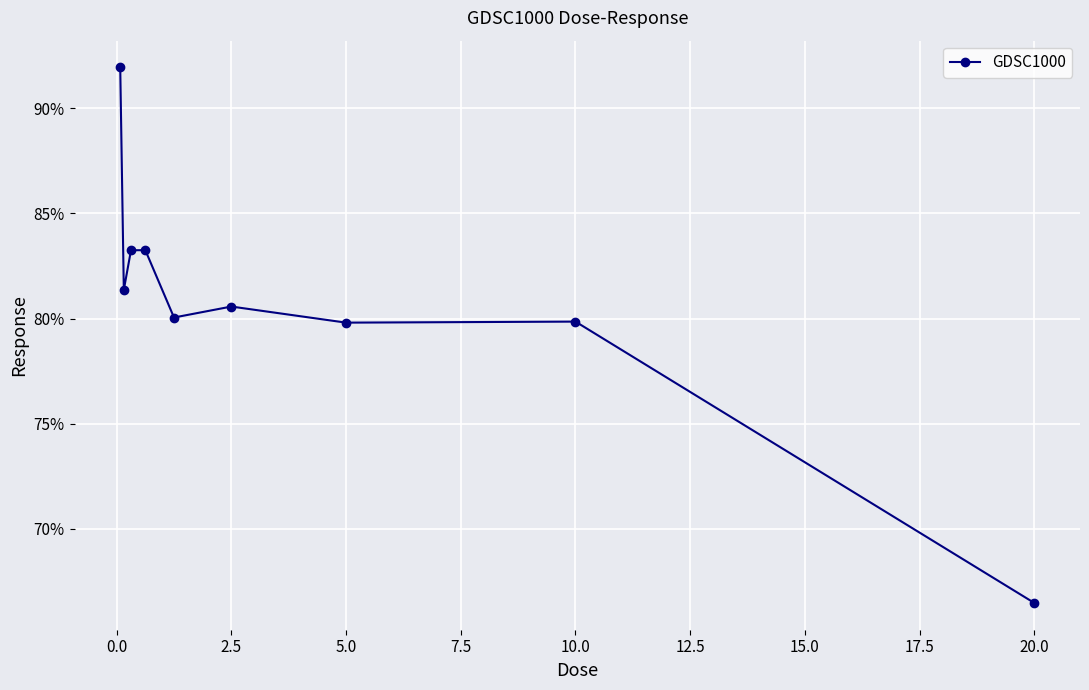

What is the smallest value displayed?

66.5